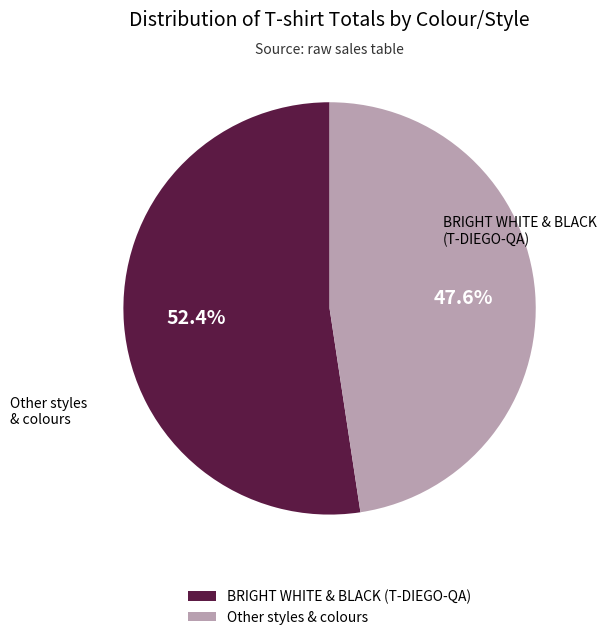

Which category accounts for the majority?

BRIGHT WHITE & BLACK (T-DIEGO-QA)